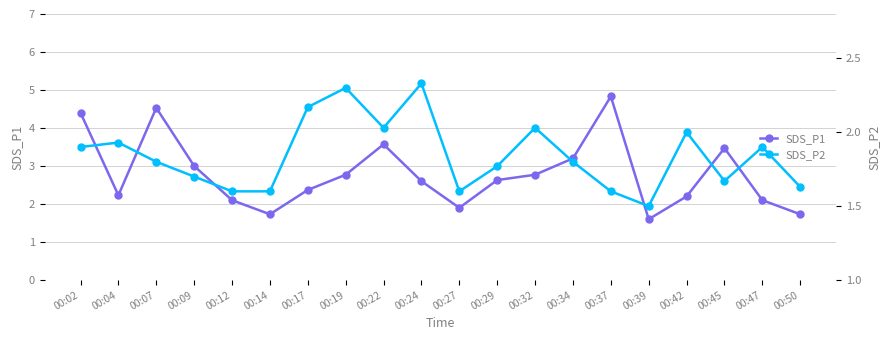

The SDS_P1 series shows 1.7 at 00:50. True or false?

True